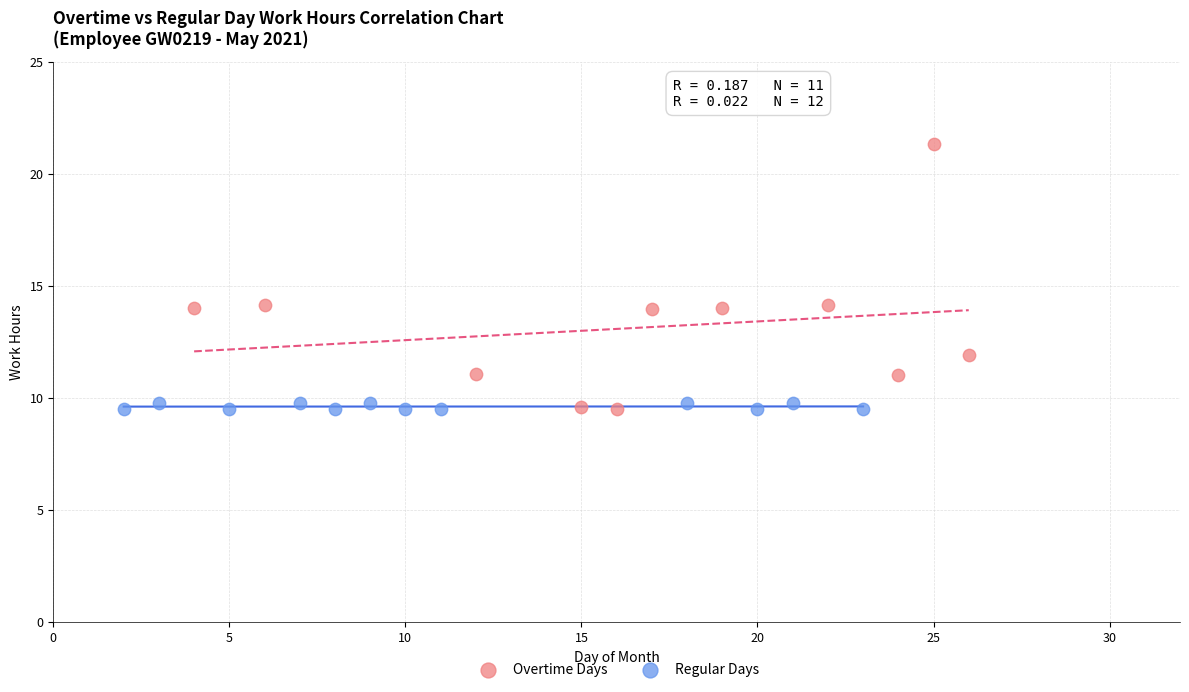

Which series reaches the maximum Y coordinate?

Overtime Days